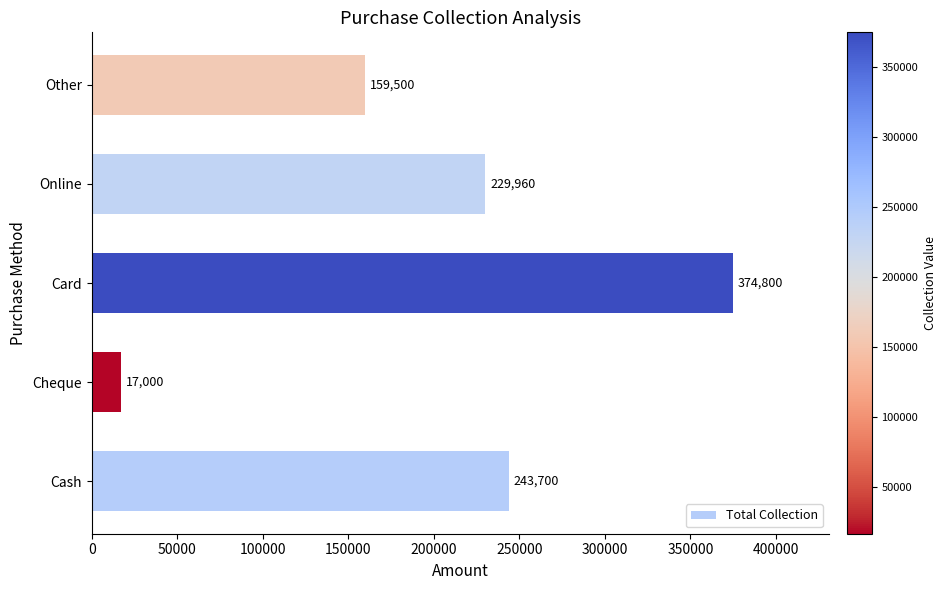

Approximately how many times larger is the value at Card compared to Online?

1.6